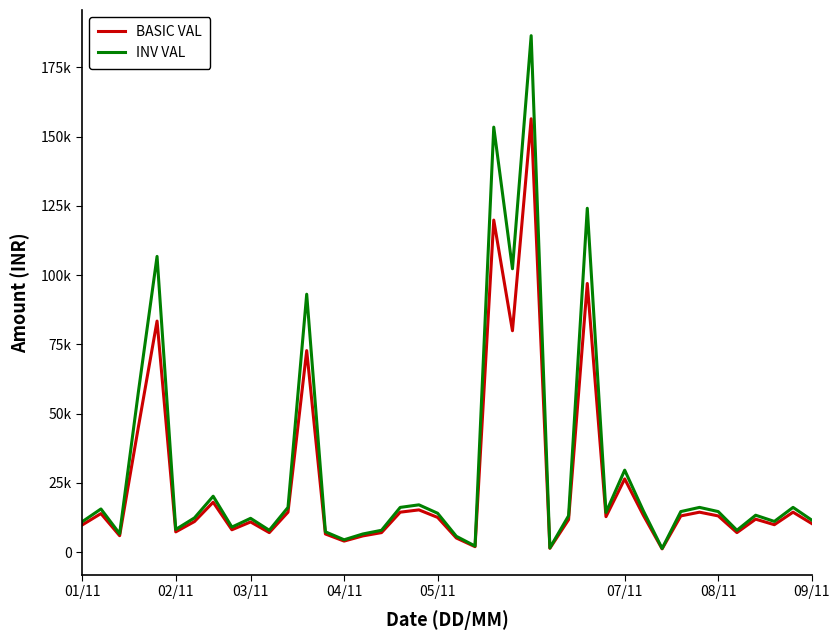

Is this an area chart (filled region under the line)?

No